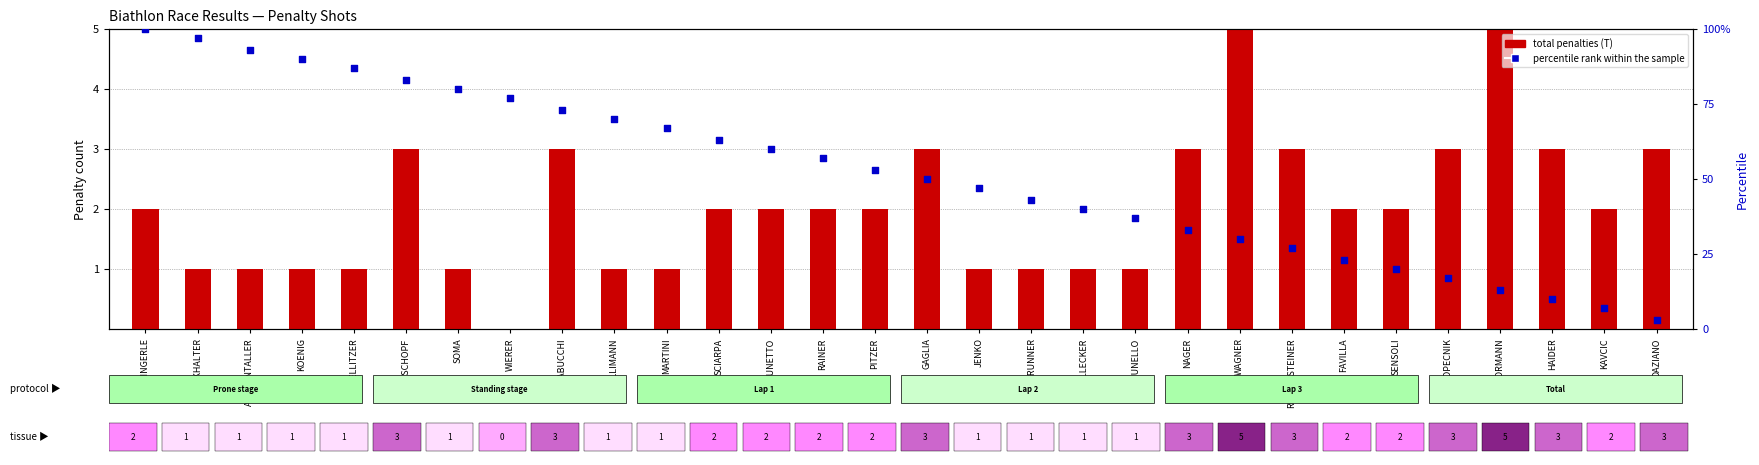

What is the total value across all series at WIERER?

77